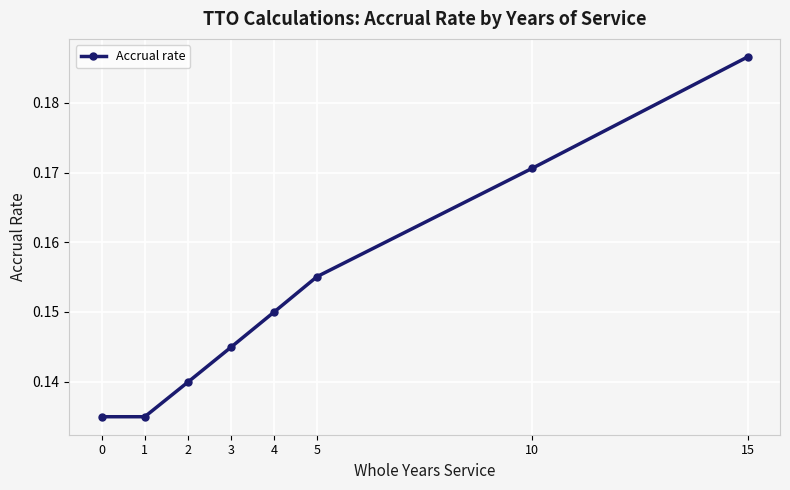

True or false: there are more than 2 points higher than both neighbors.

False